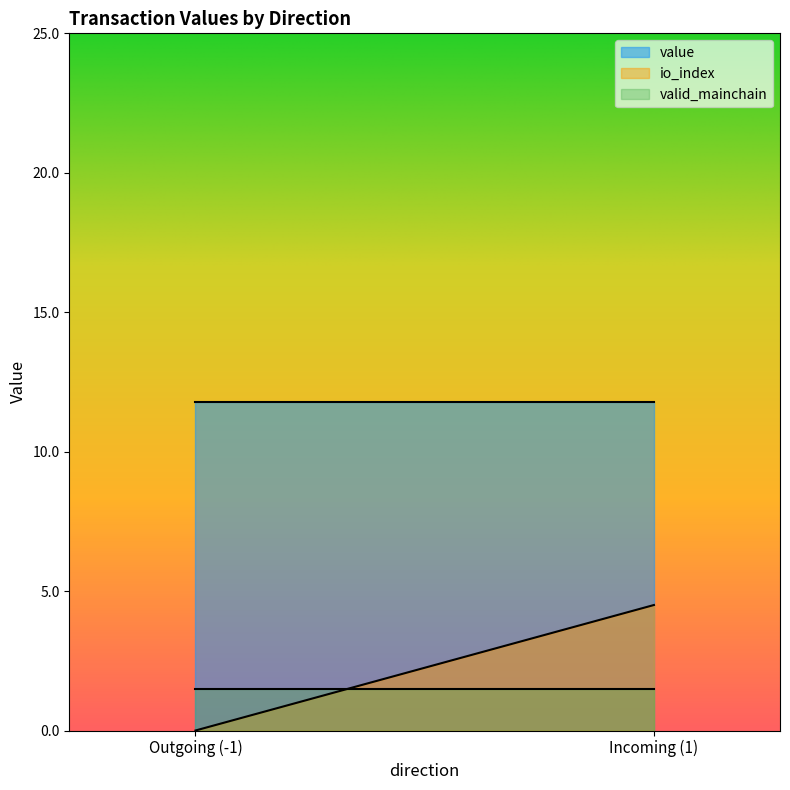

True or false: value has more than 2 points higher than both neighbors.

False